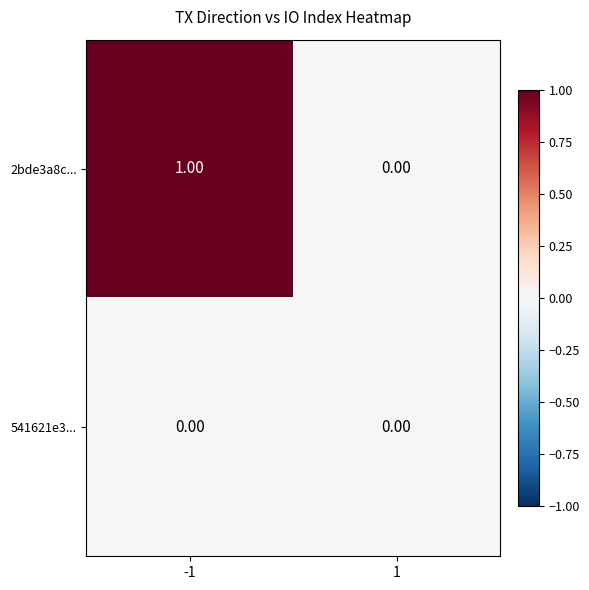

Which series has the largest total across all categories?

2bde3a8c...